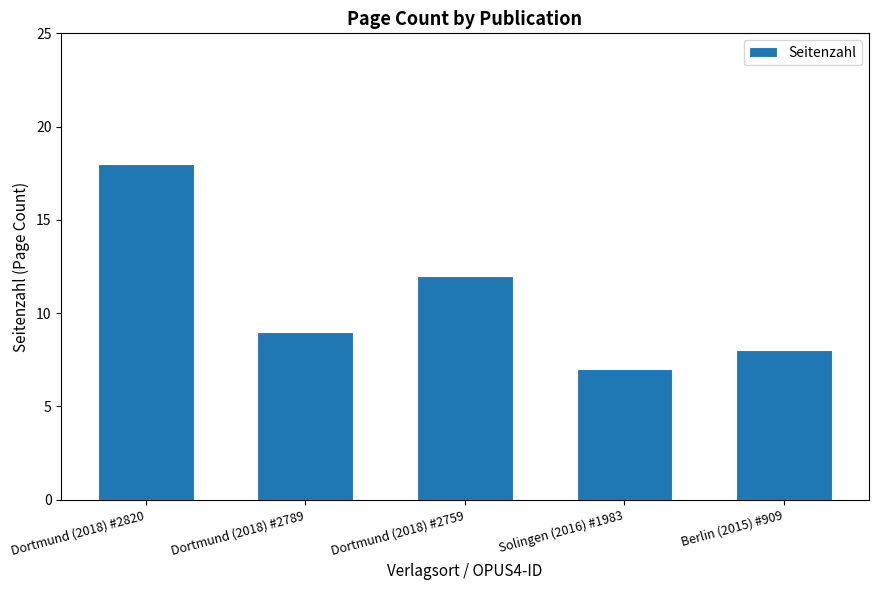

What is the sum of all values?

54